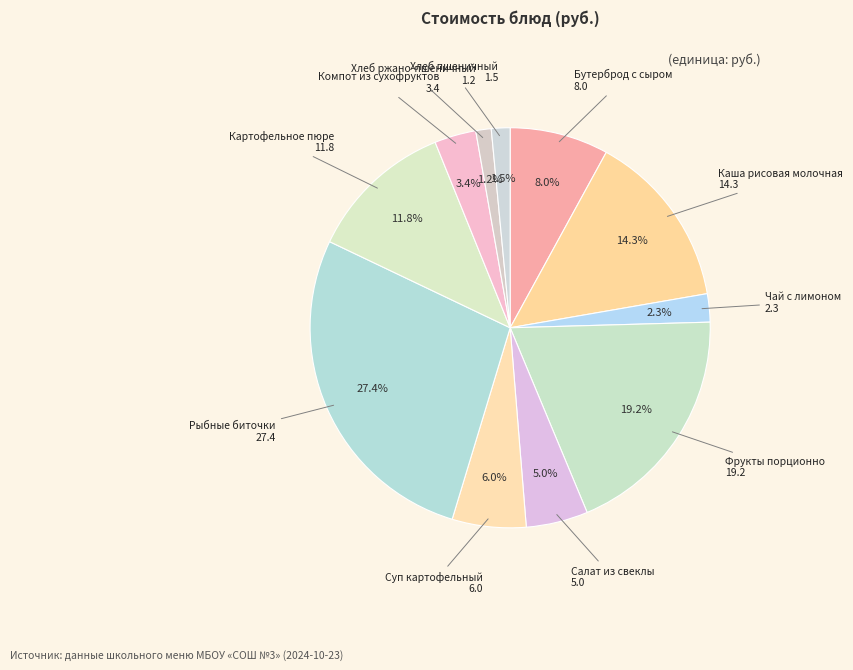

True or false: Хлеб ржано-пшеничный accounts for 1% of the total.

True